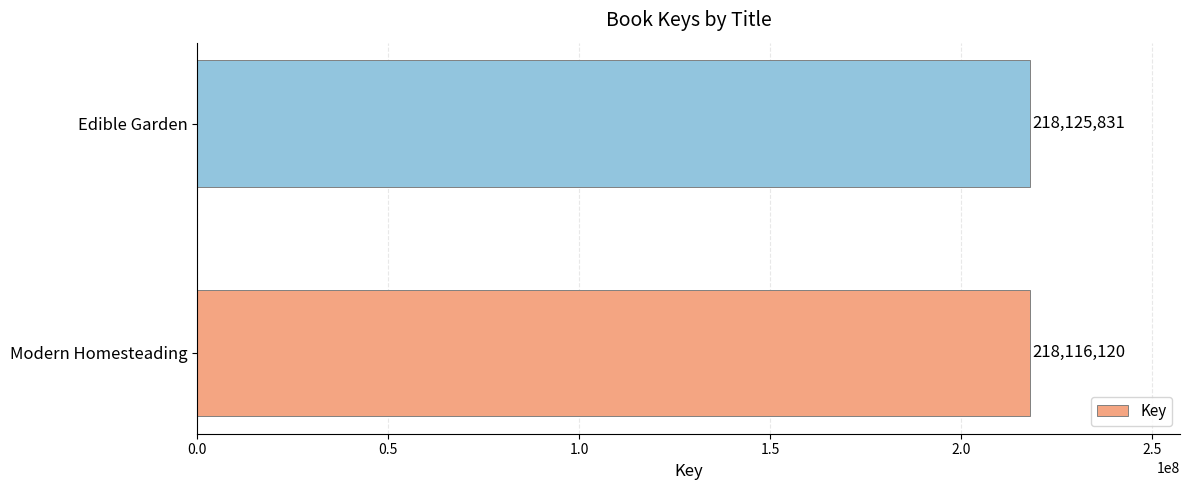

What is the change in value from Modern Homesteading to Edible Garden?

+9711